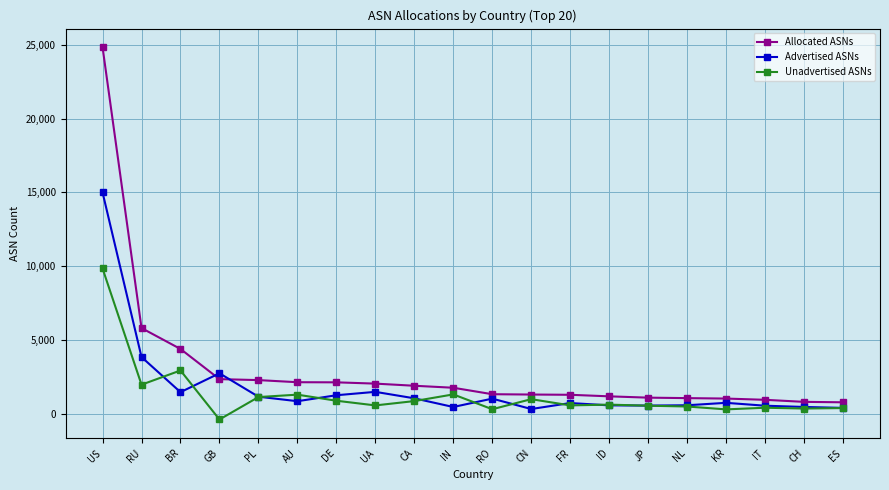

Is this an area chart (filled region under the line)?

No